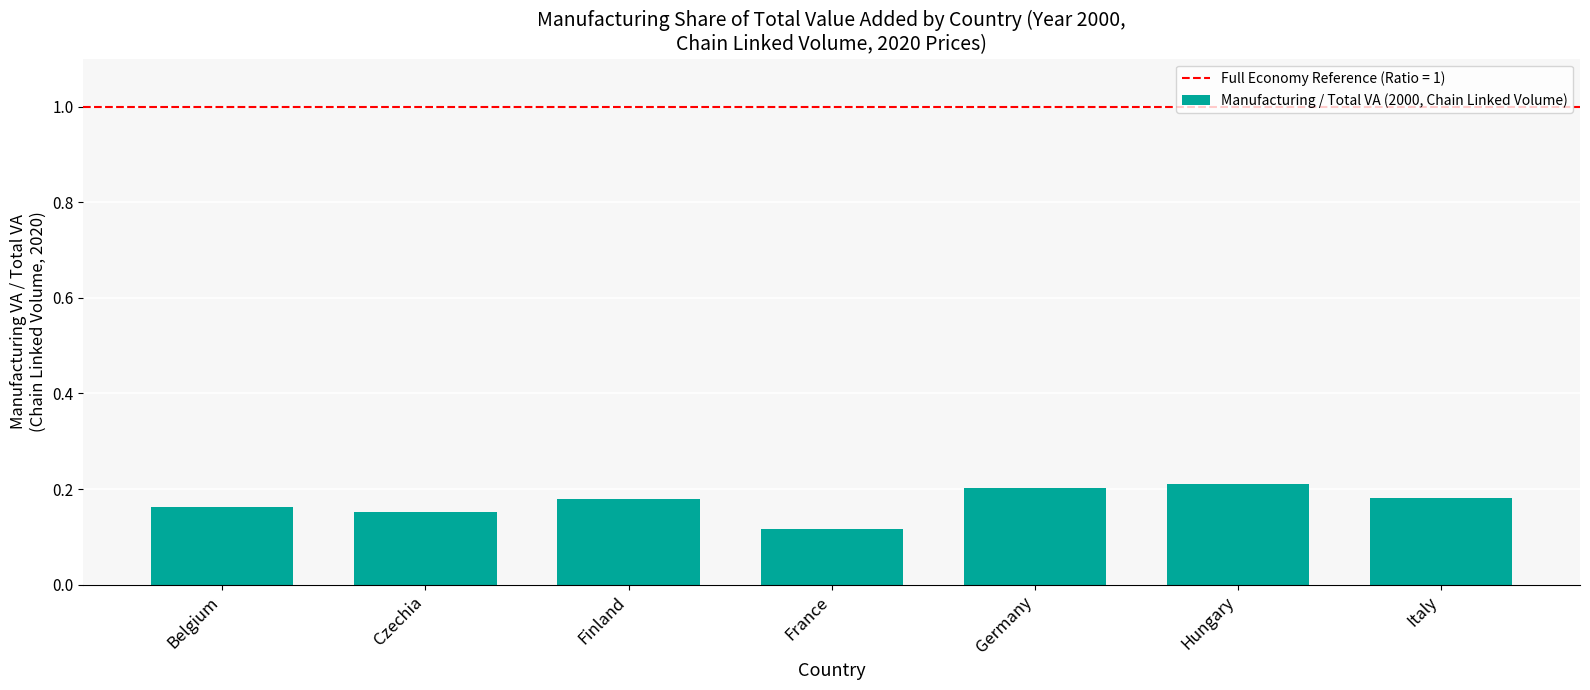

What is the label of the 6th bar from the left?

Hungary